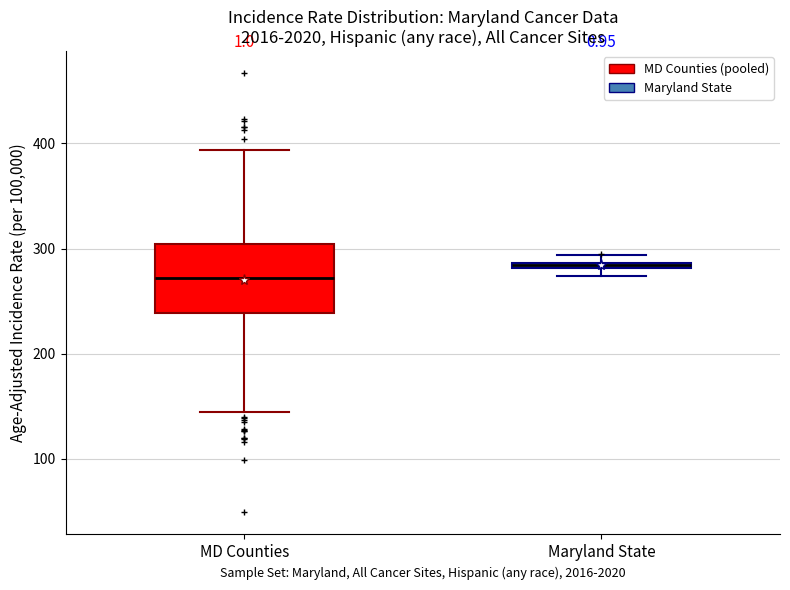

Which box is the tallest, from its lower edge to its upper edge?

MD Counties